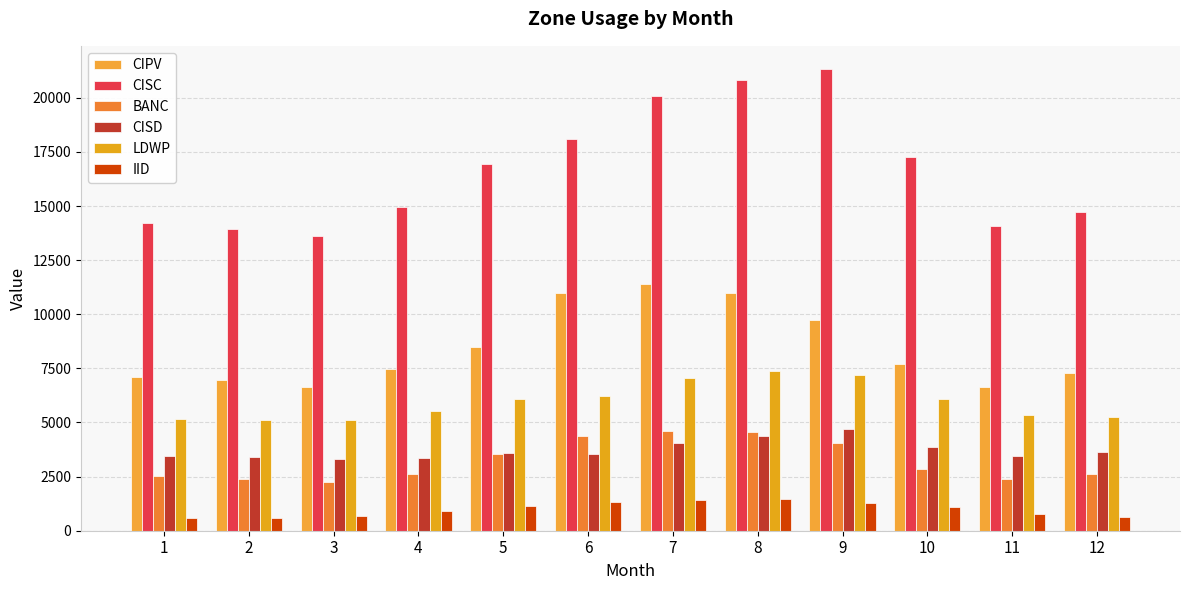

How many bars are there in total?

72